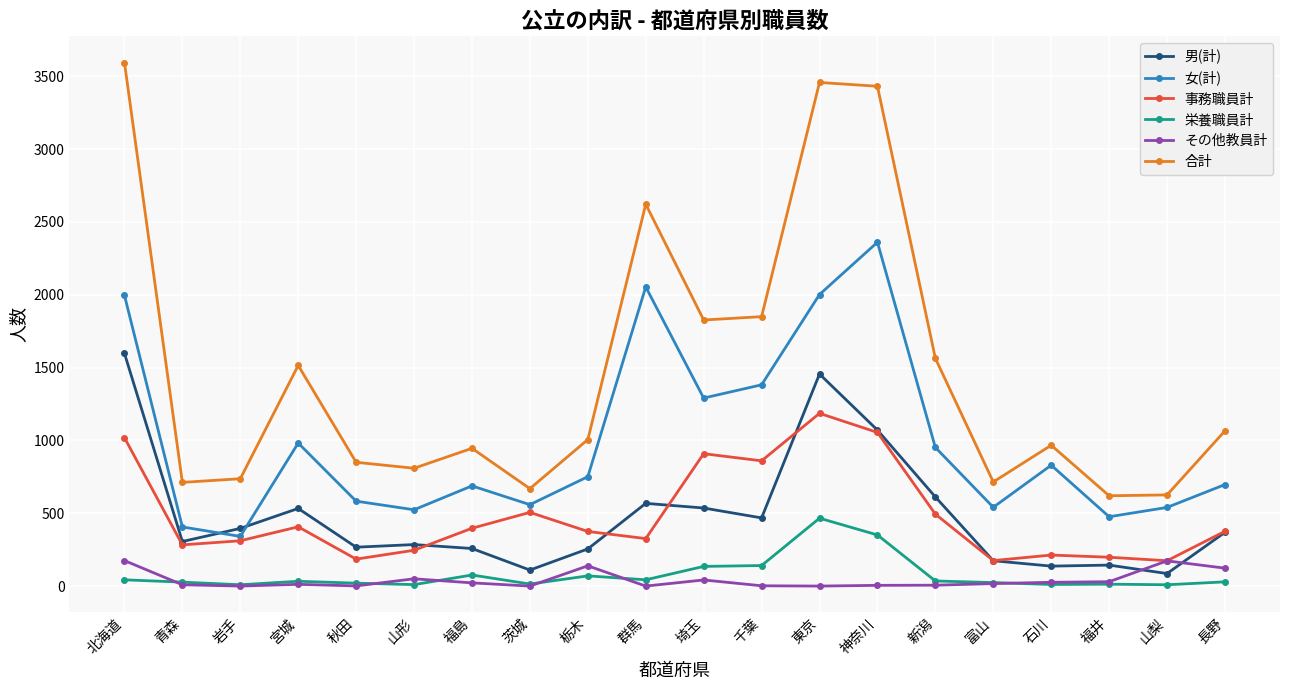

Which series has the largest total across all categories?

合計